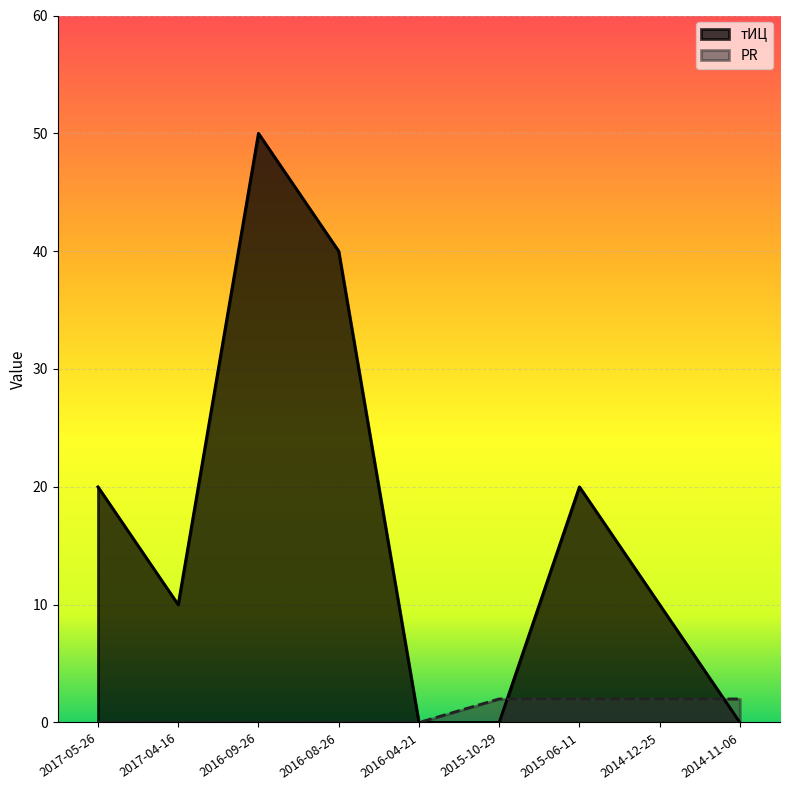

The value of PR at 2016-04-21 is -1. True or false?

False